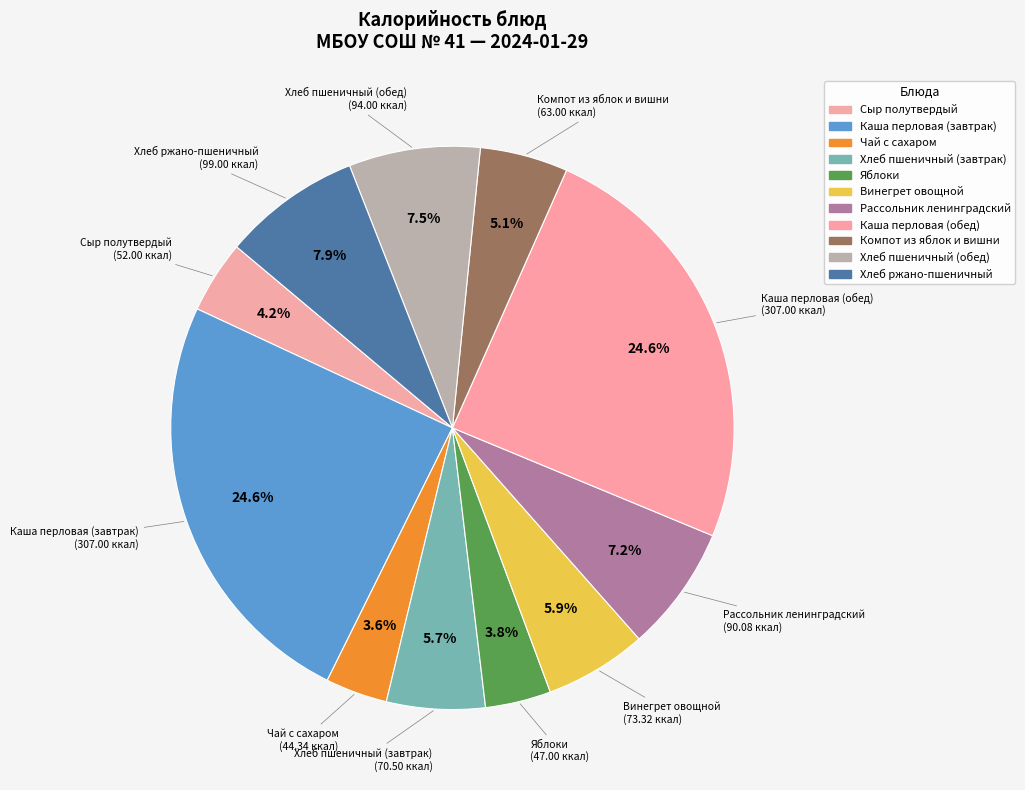

To the nearest percent, what percentage of the pie is Винегрет овощной?

6%